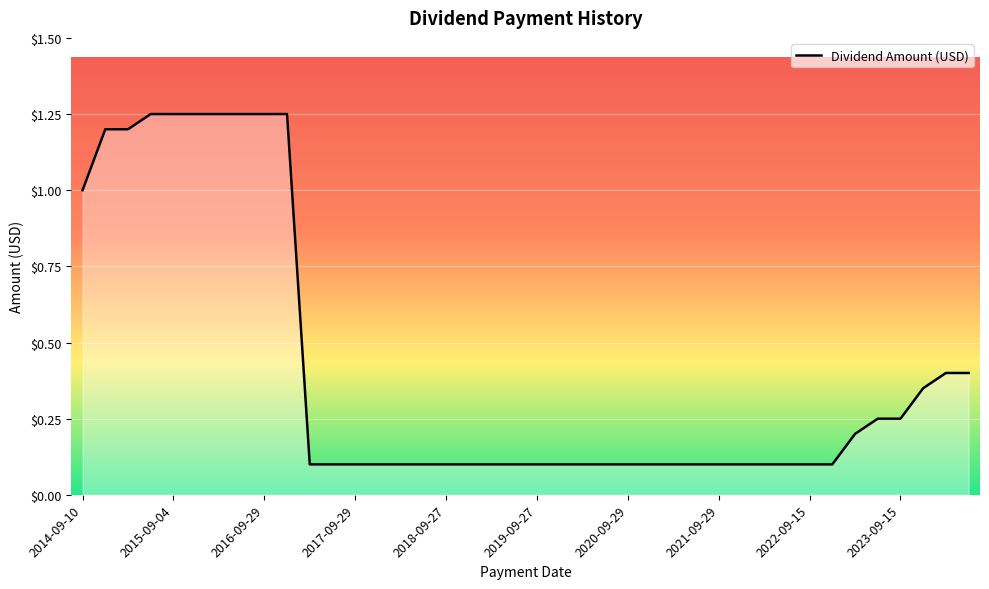

How many lines are shown in the chart?

1